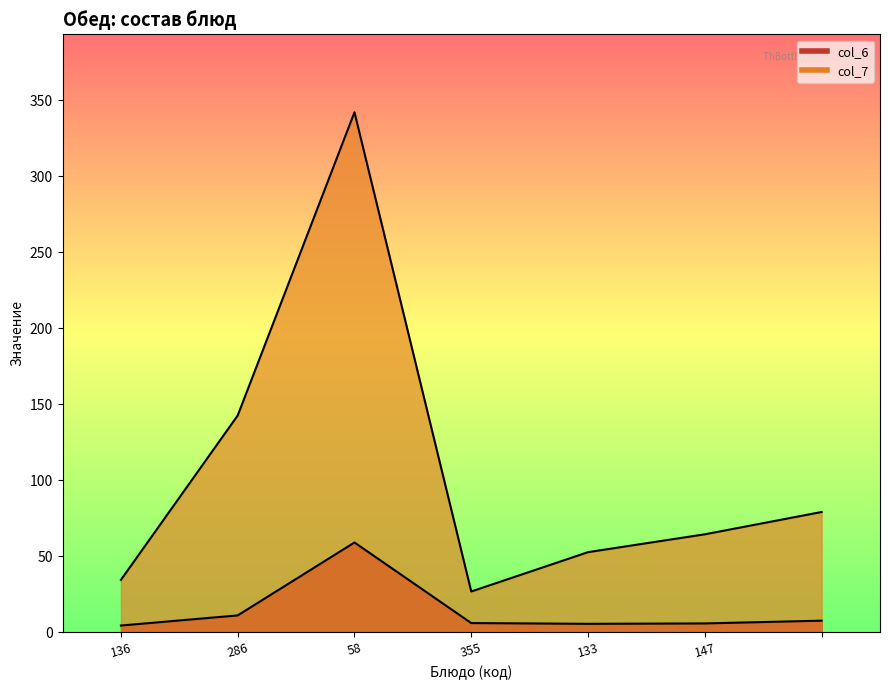

What is the sum of the col_6 values at 147 and 133?

11.1